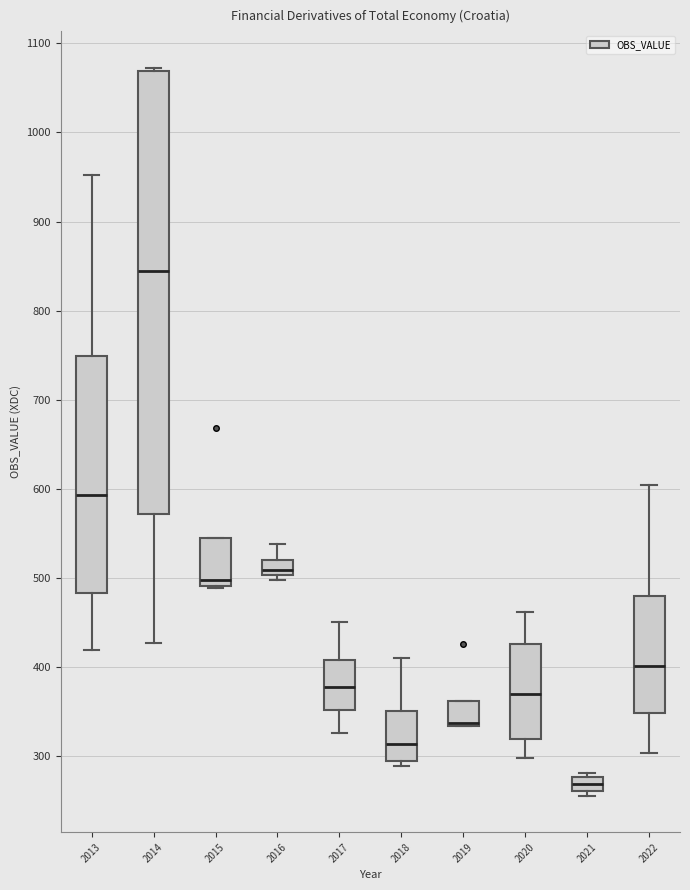

Which box is the tallest, from its lower edge to its upper edge?

2014